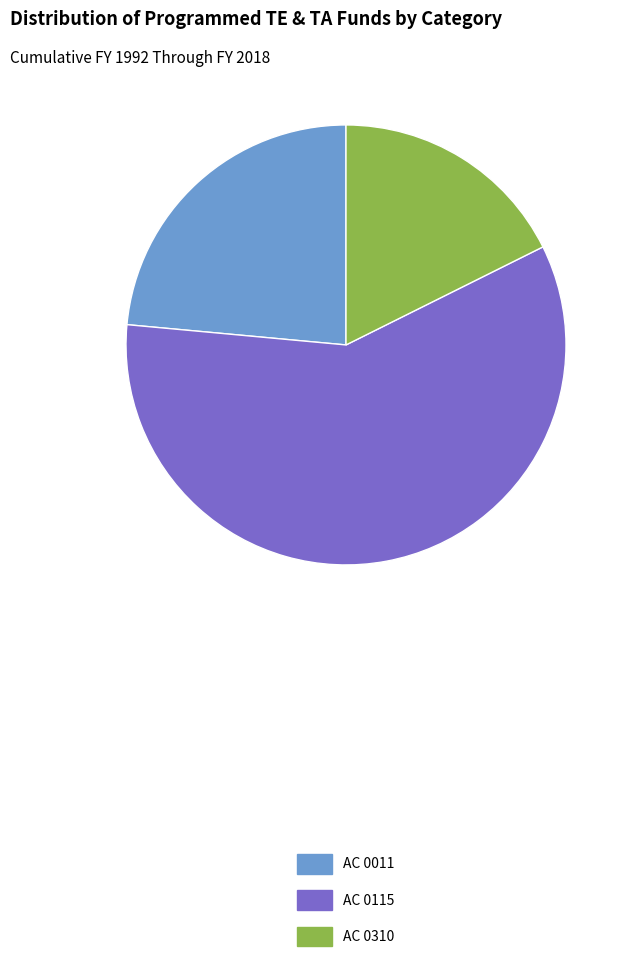

Do AC 0310 and AC 0011 together represent more than half of the pie?

No